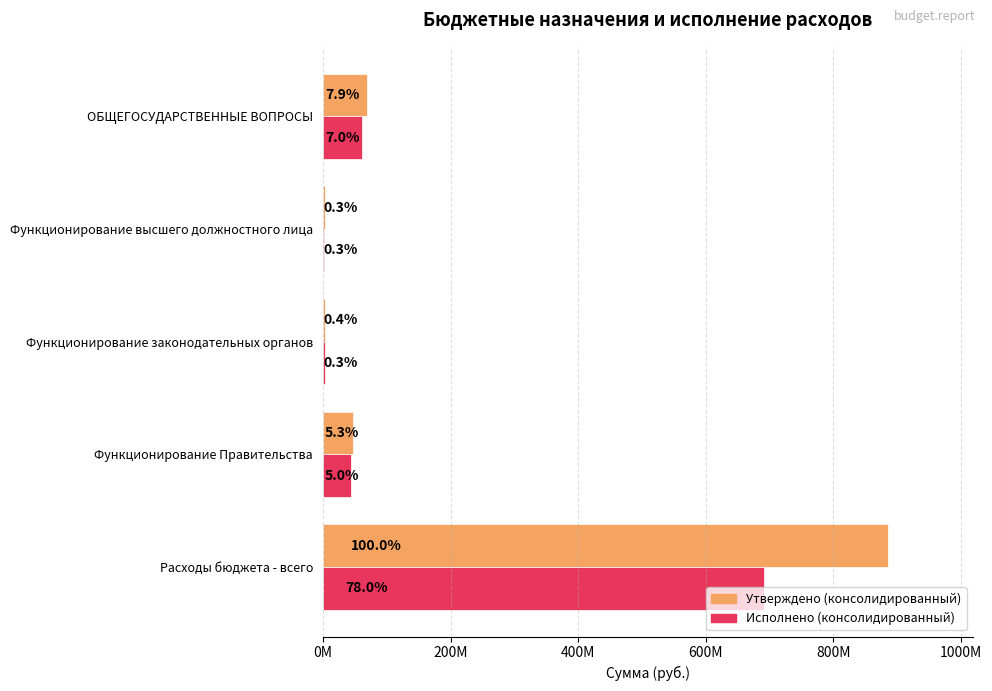

What are all the series names shown in the legend?

Утверждено (консолидированный), Исполнено (консолидированный)